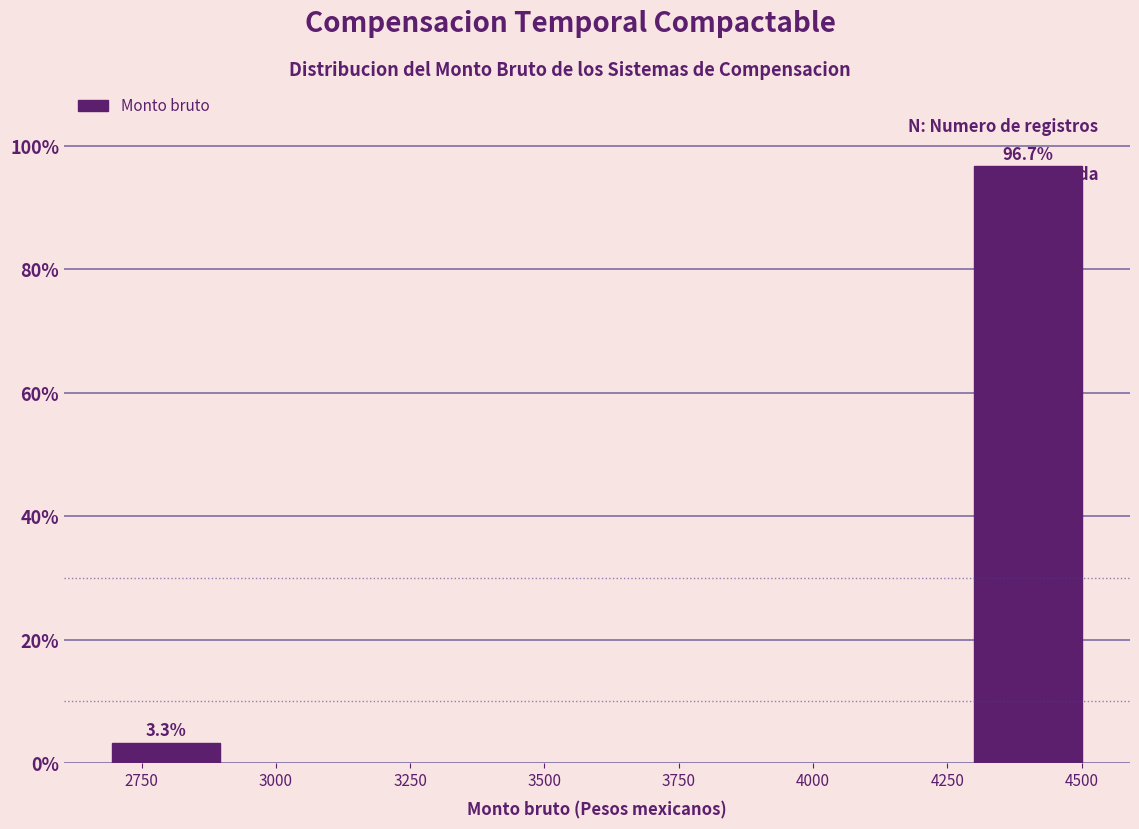

Reading right to left, list all the values displayed in this chart.

96.7	3.3